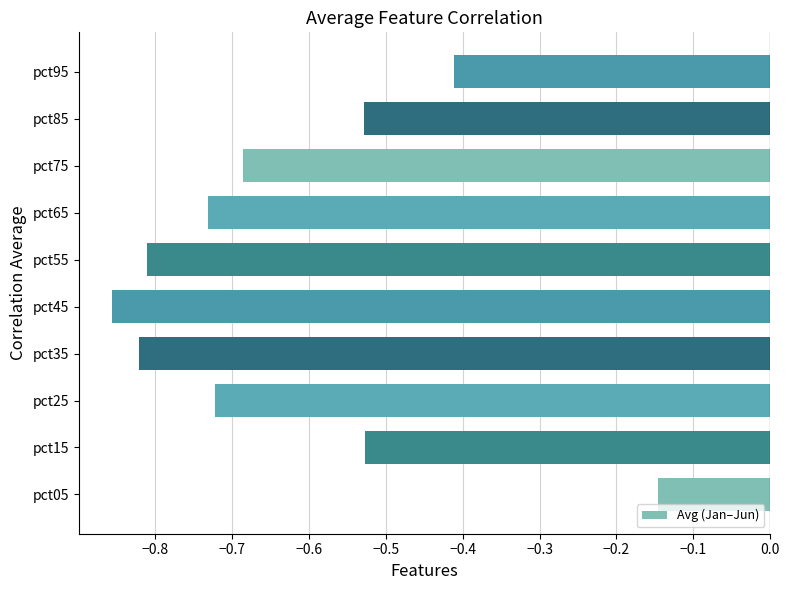

How many bars are there in total?

10